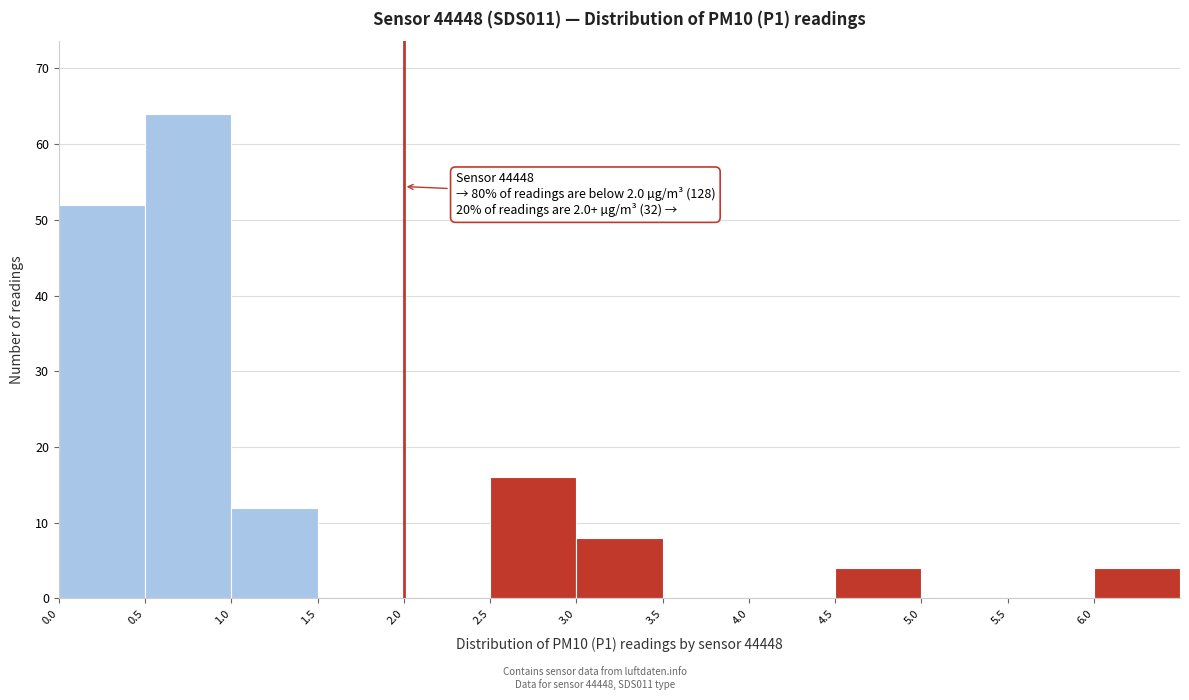

Which range on the x-axis has the tallest bar?

0.5 to 1.0